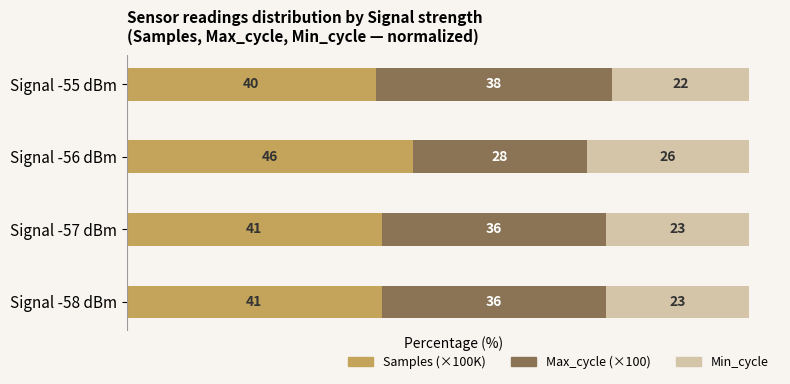

What is the difference between the maximum and minimum values in the Samples (×100K) series?

6